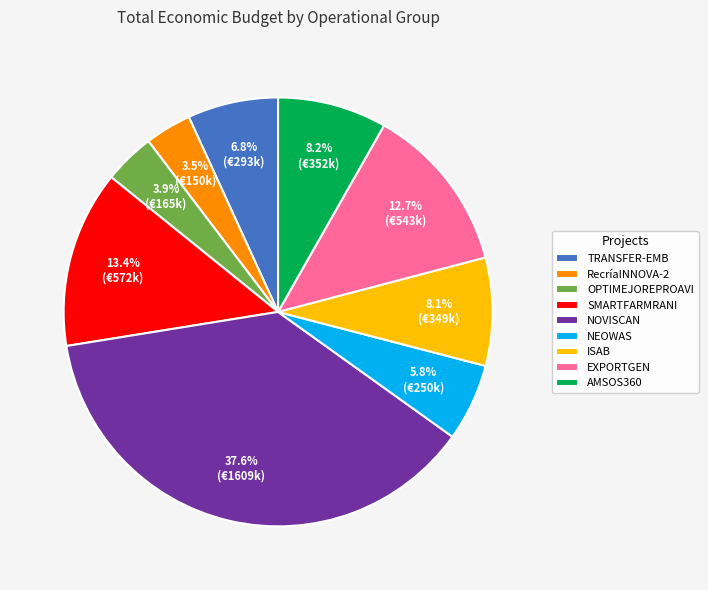

How many segments does this pie chart have?

9